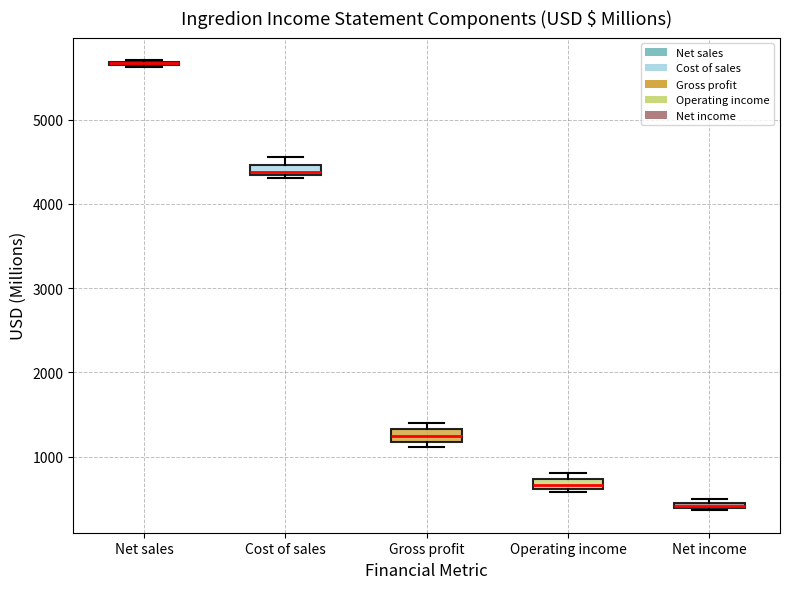

Where is the lower edge of the box for Cost of sales on the y-axis? The values are not printed on the chart, so give them approximately, as read against the axis.

4300